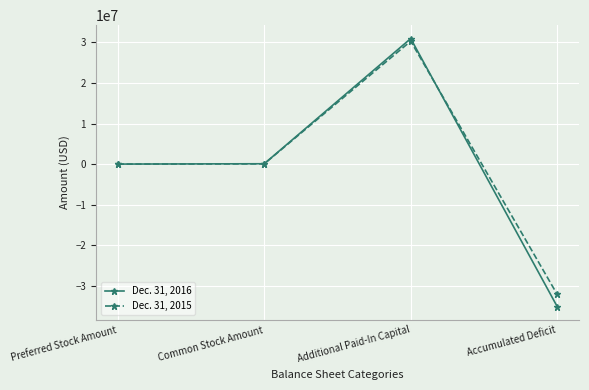

What is the minimum value shown in the chart?

-35142154